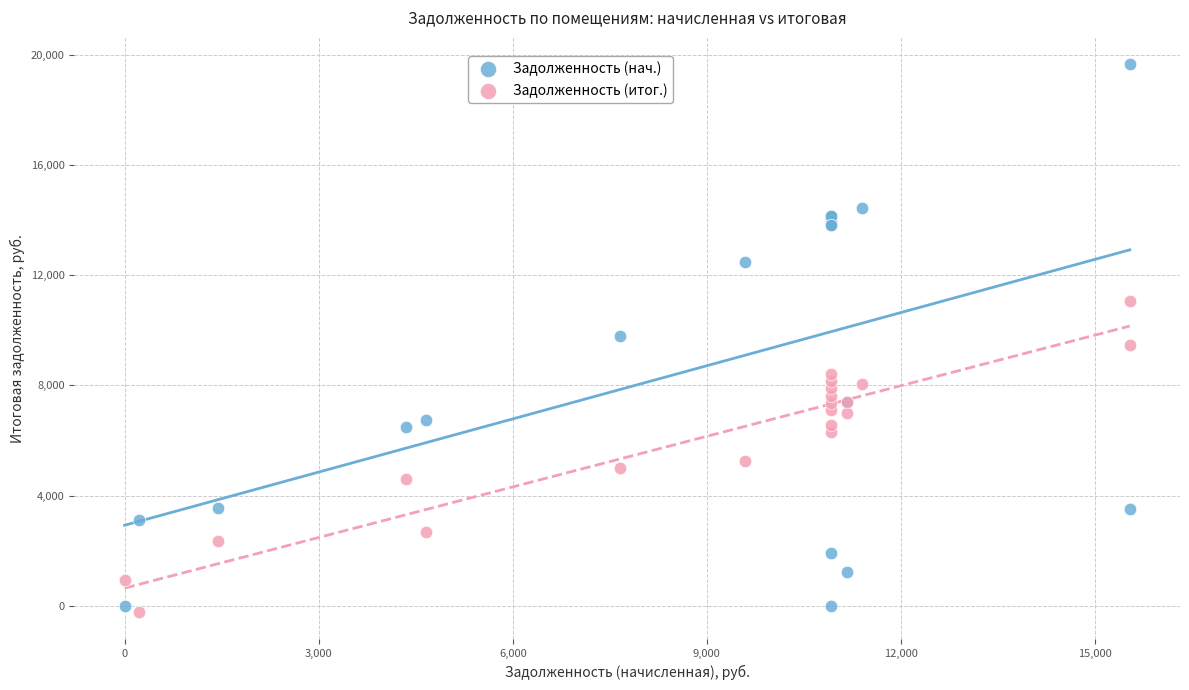

What is the X range (max minus min) for the scatter plot?

15536.4